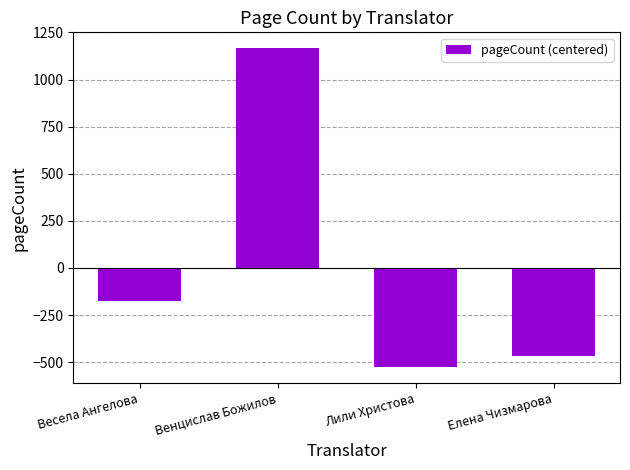

Which label corresponds to the smallest value in the chart?

Лили Христова